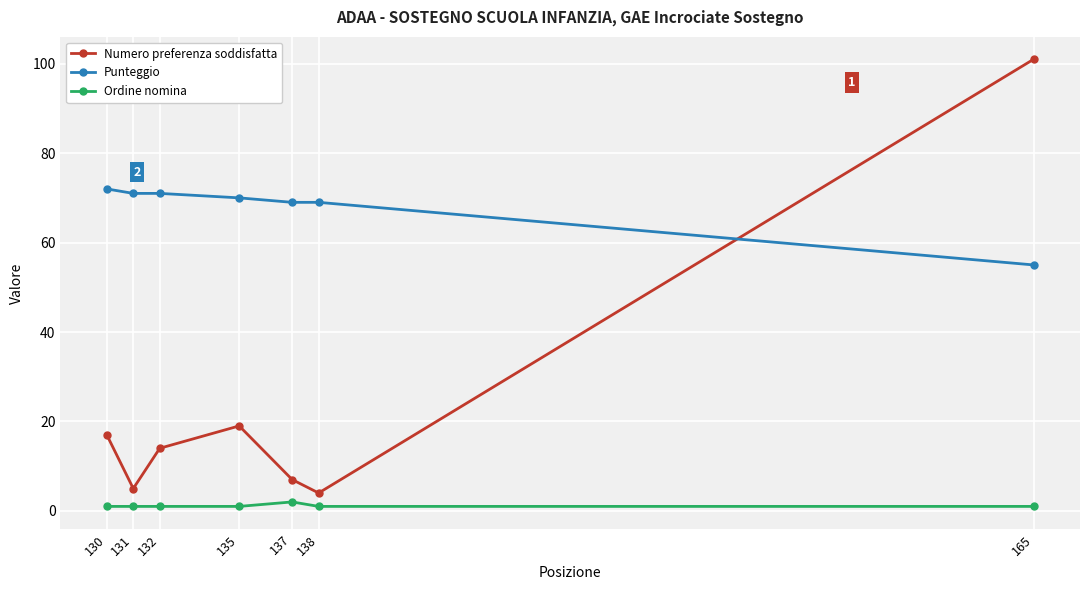

The value of Punteggio at 131 is 107. True or false?

False